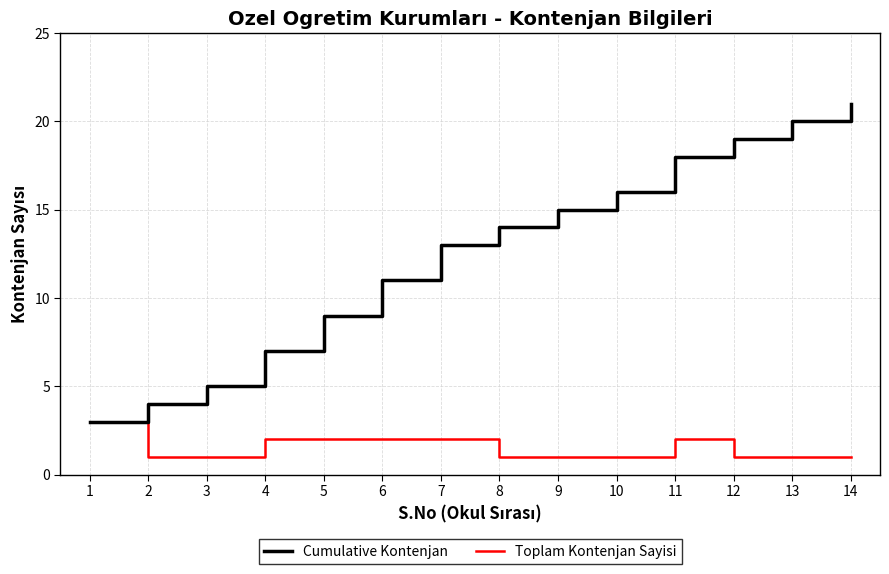

Which series changed the most between 4 and 10?

Cumulative Kontenjan